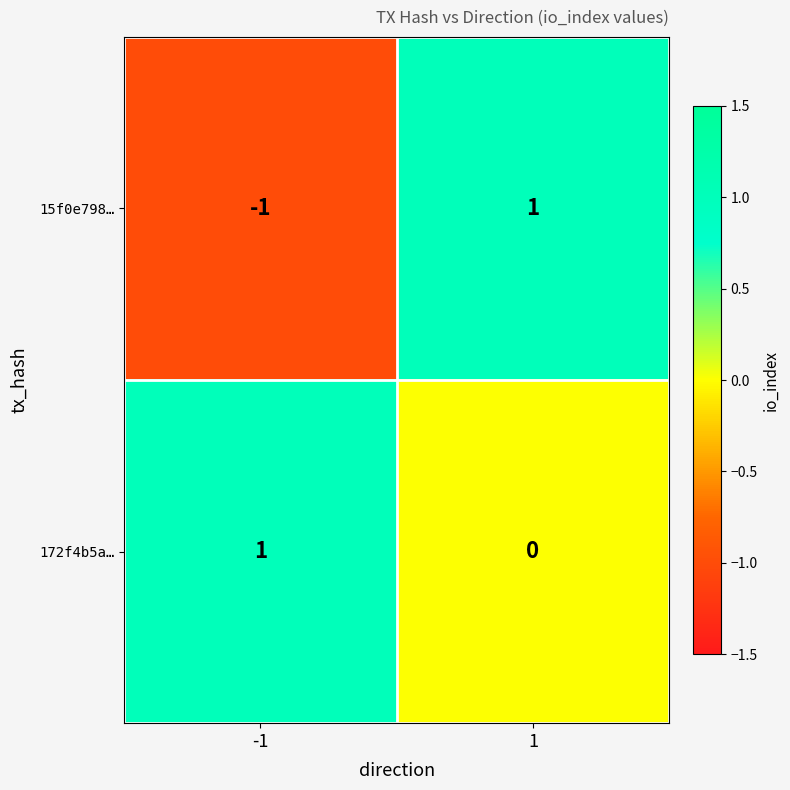

True or false: 172f4b5a… has a value of 0 at -1.

False